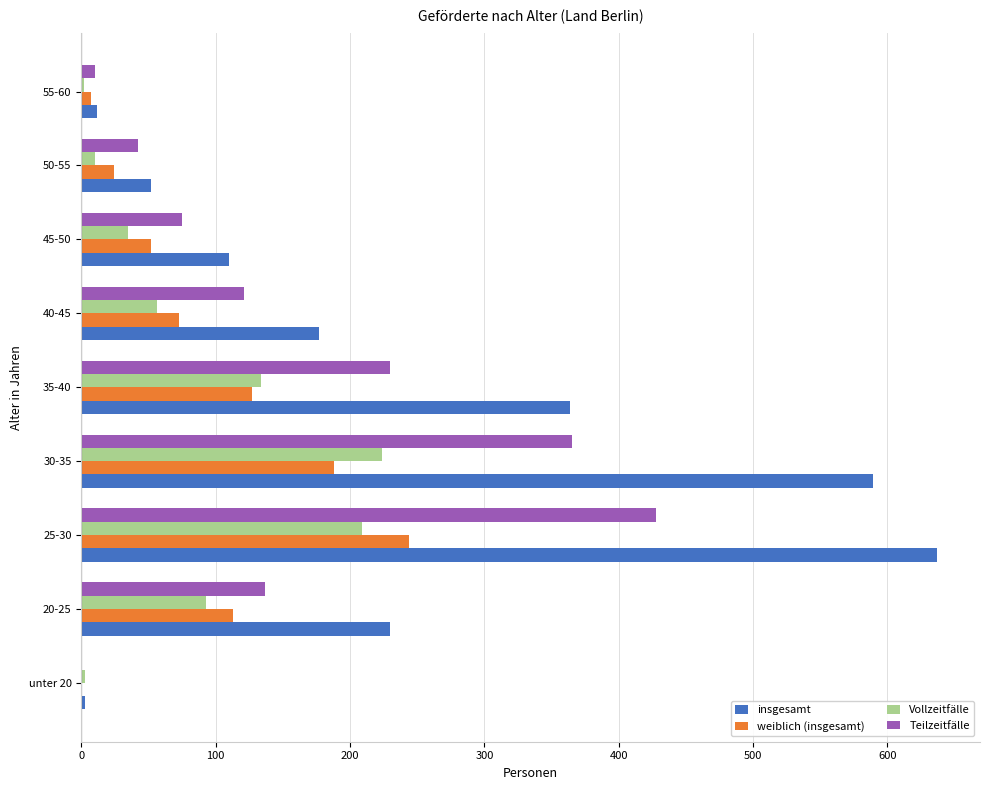

What is the sum of all Teilzeitfälle values?

1408